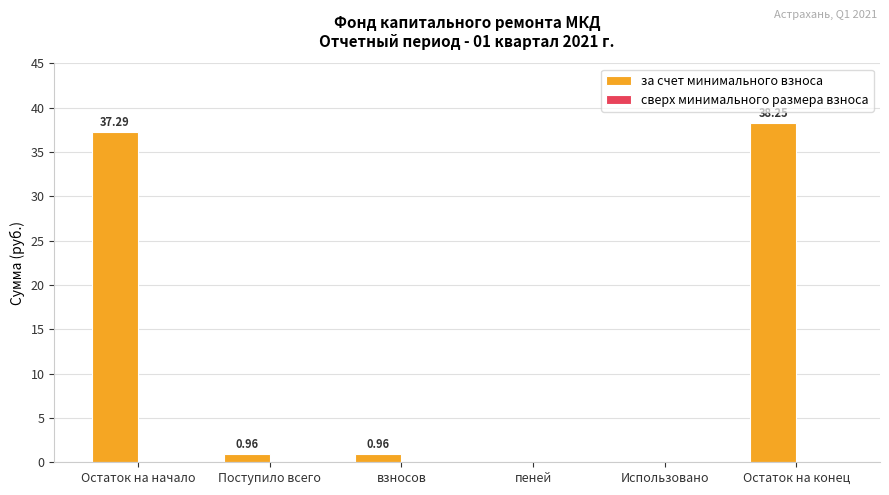

What is the change in value from Остаток на начало to Остаток на конец?

+1.0